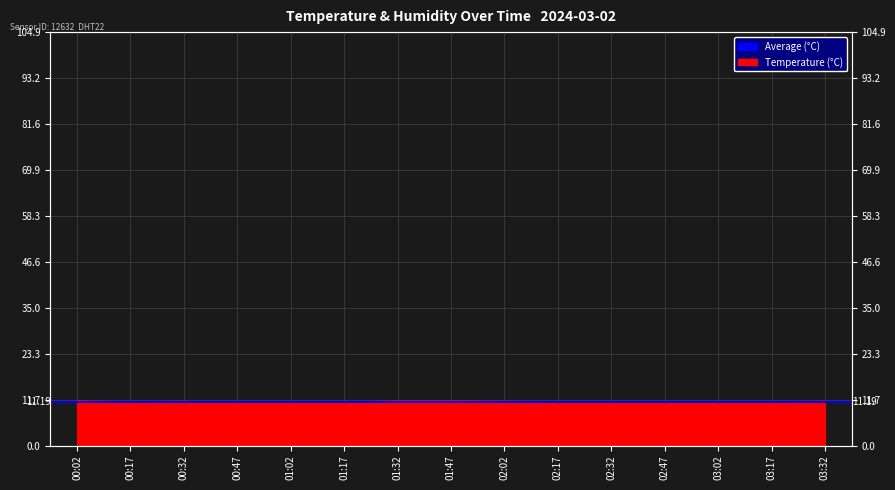

What is the ratio of the value at 02:02 to the value at 00:02?

1.0